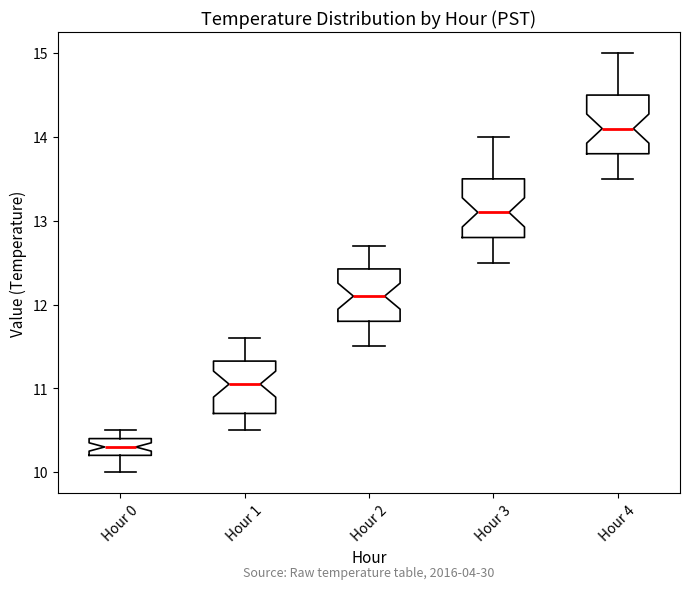

Where does the lower whisker of the box for Hour 2 end on the y-axis? The values are not printed on the chart, so give them approximately, as read against the axis.

11.5